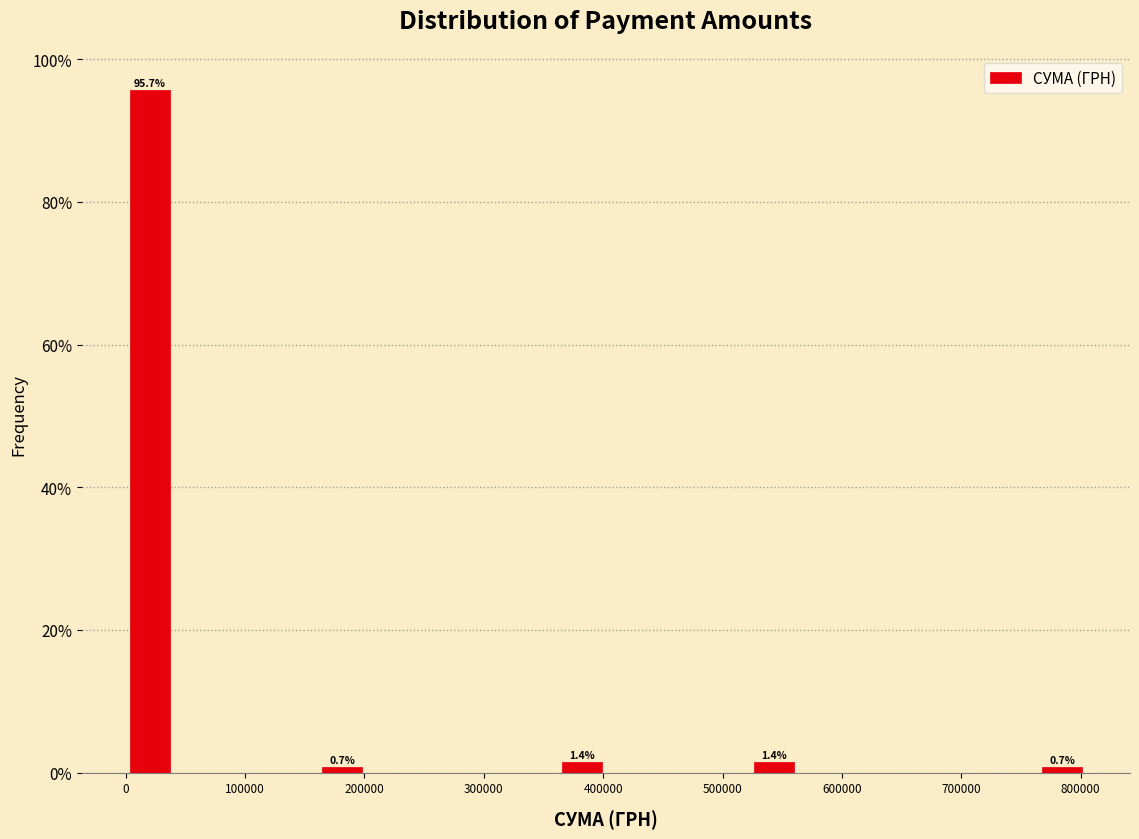

Over which range of the x-axis is the bar tallest?

0 to 40000